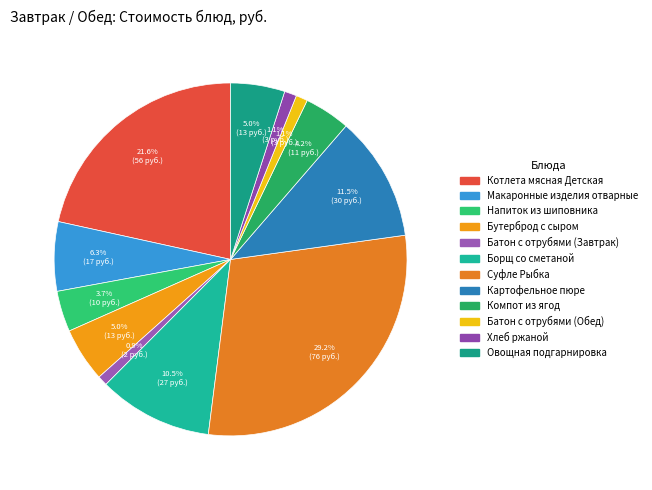

Which has a higher value, Батон с отрубями (Завтрак) or Котлета мясная Детская?

Котлета мясная Детская